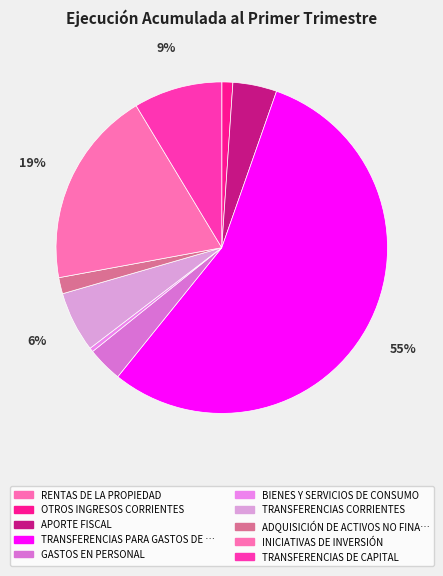

How many slices are in this pie chart?

10